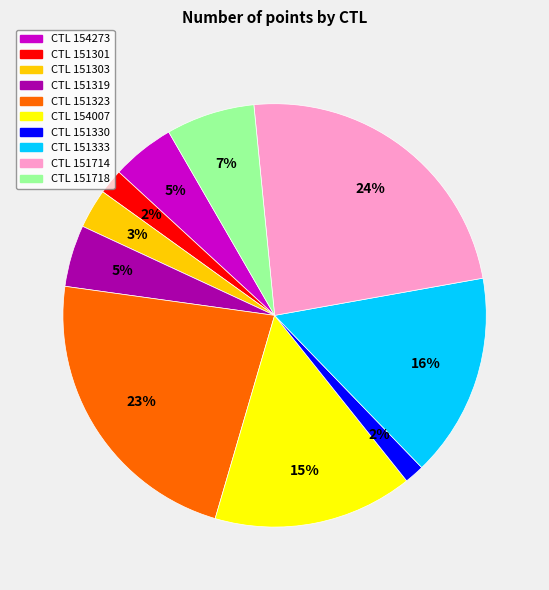

Is there a majority slice in this chart?

No